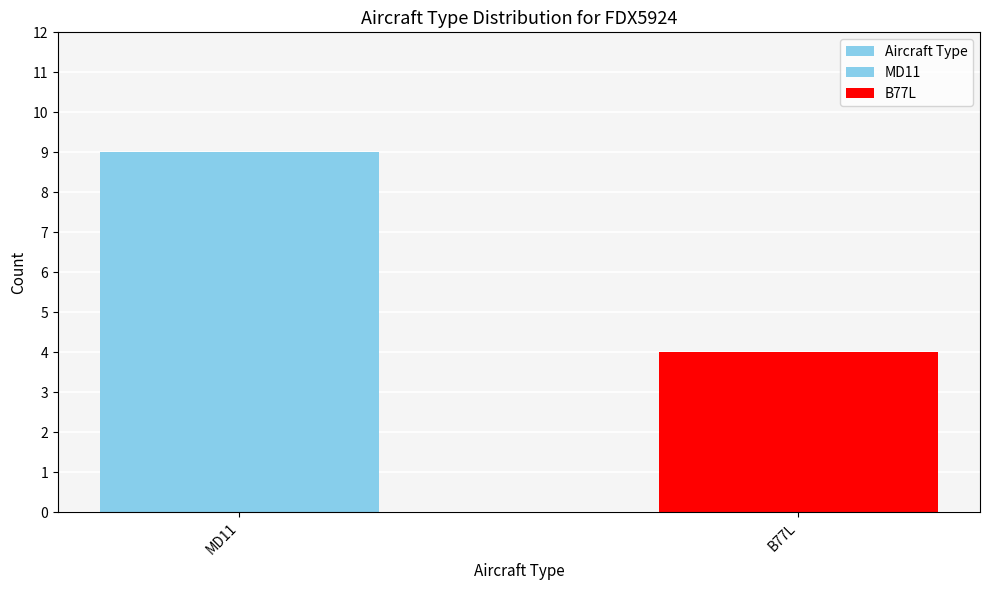

Rank the categories by value from lowest to highest.

B77L, MD11